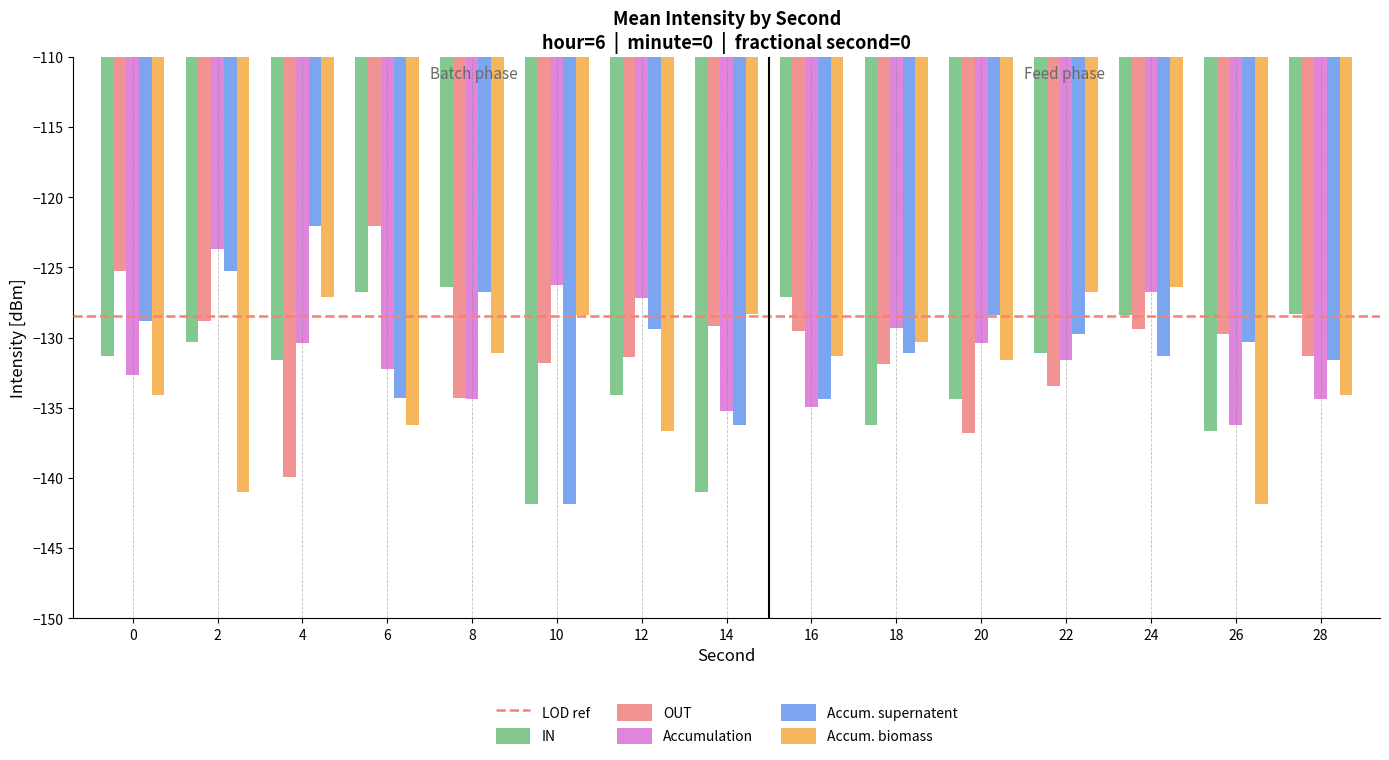

What is the greatest value displayed?

-122.0